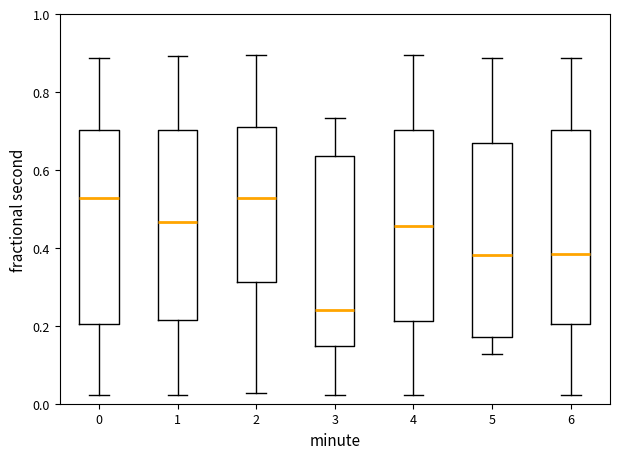

Reading left to right, read every box against the y-axis: the position of its median line, the range the box covers, and the ends of its whiskers. The values are not printed on the chart, so give them approximately, as read against the axis.

0: median 0.52, box 0.20 to 0.70, whiskers 0.02 to 0.88
1: median 0.46, box 0.22 to 0.70, whiskers 0.02 to 0.90
2: median 0.52, box 0.32 to 0.70, whiskers 0.02 to 0.90
3: median 0.24, box 0.14 to 0.64, whiskers 0.02 to 0.74
4: median 0.46, box 0.22 to 0.70, whiskers 0.02 to 0.90
5: median 0.38, box 0.18 to 0.66, whiskers 0.12 to 0.88
6: median 0.38, box 0.20 to 0.70, whiskers 0.02 to 0.88